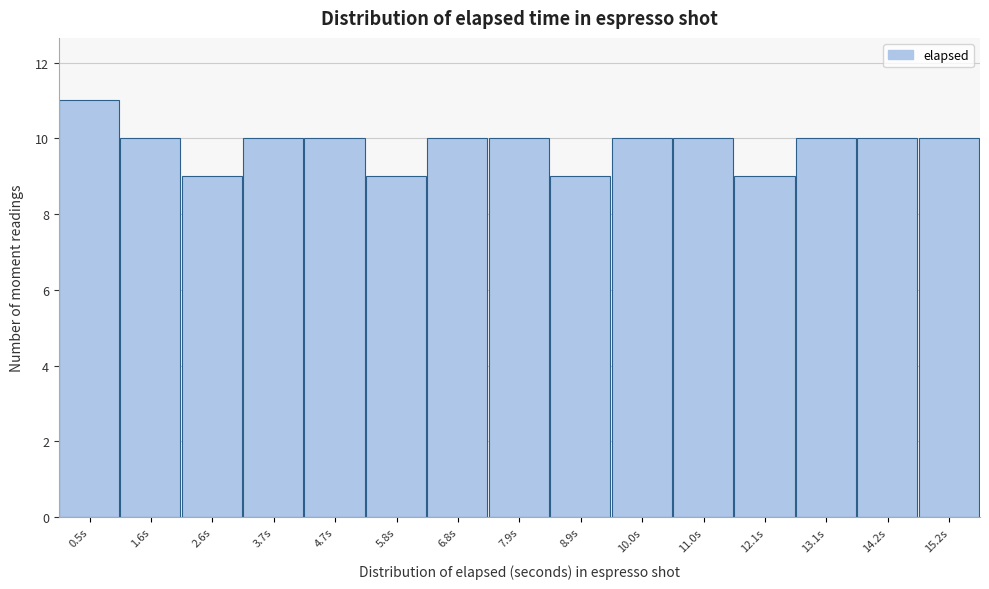

Reading left to right, list every bar in this chart as the range it spans on the x-axis followed by its height. Neither the bar edges nor the heights are printed on the chart, so give them approximately, as read against the axes.

0.0 to 1.0: 11
1.0 to 2.0: 10
2.0 to 3.2: 9
3.2 to 4.2: 10
4.2 to 5.2: 10
5.2 to 6.2: 9
6.2 to 7.4: 10
7.4 to 8.4: 10
8.4 to 9.4: 9
9.4 to 10.4: 10
10.4 to 11.6: 10
11.6 to 12.6: 9
12.6 to 13.6: 10
13.6 to 14.6: 10
14.6 to 15.8: 10